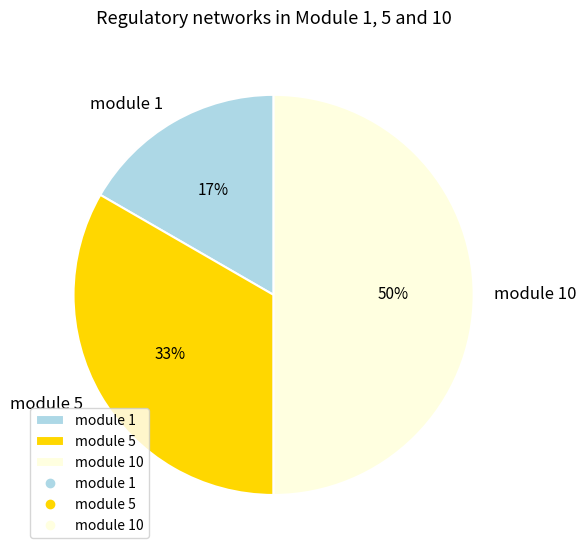

Does module 5 represent more than half of the total?

No